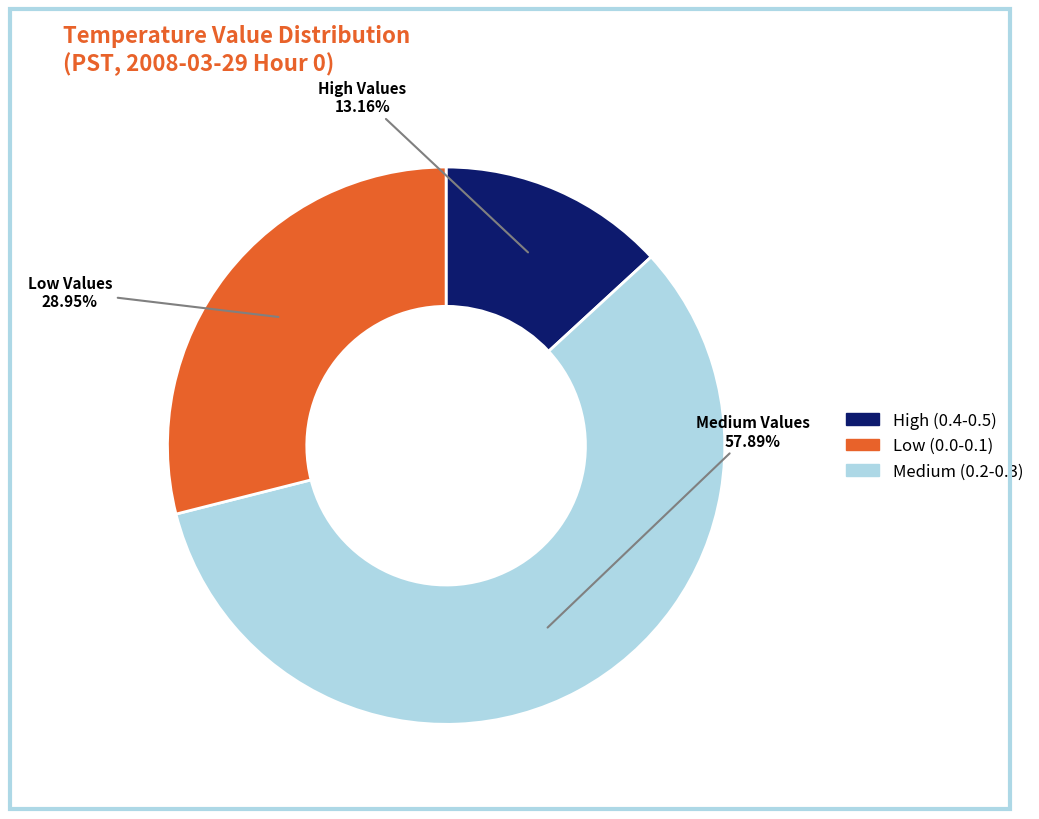

Does any single category account for the majority?

Yes